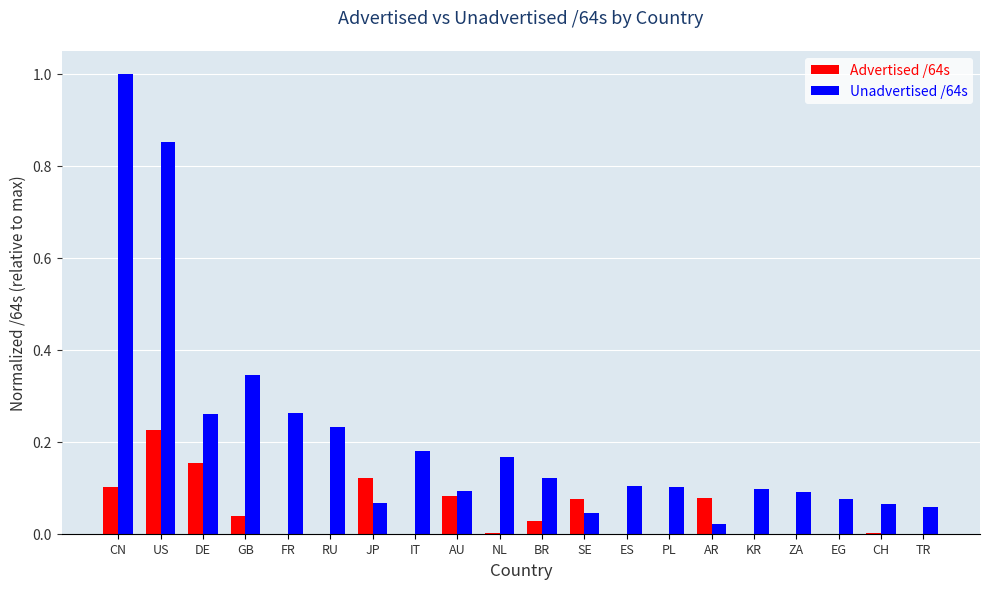

Which series has the largest total across all categories?

Unadvertised /64s